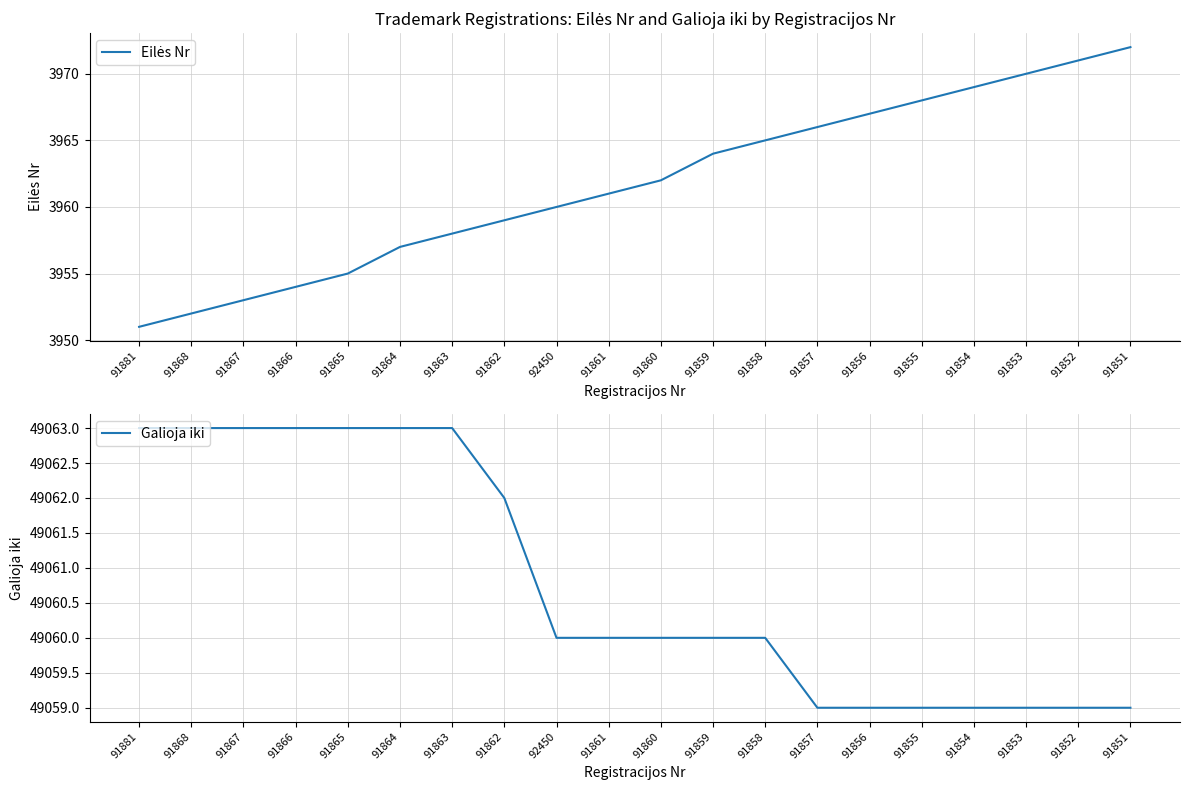

How many values in the Galioja iki series exceed 49060?

8